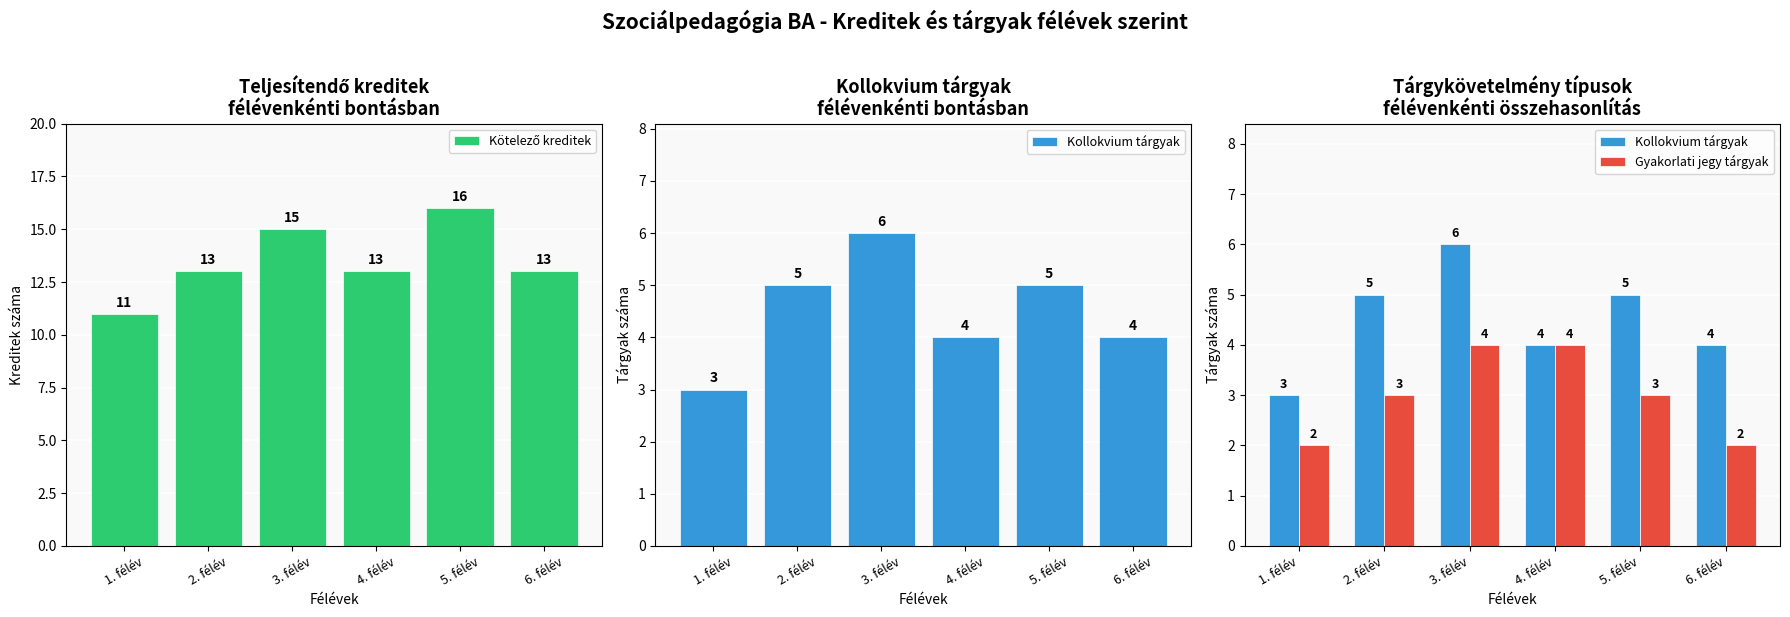

What is the total value across all series at 1. félév?

16